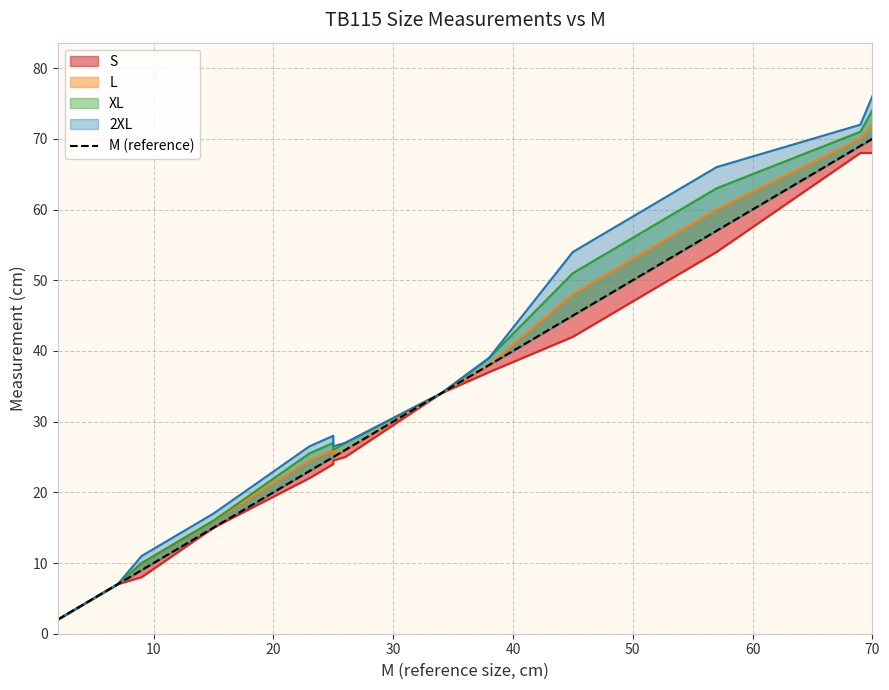

Reading left to right, what are all the values shown in this chart?

2.0	5.5	7.0	9.0	15.0	23.0	25.0	25.0	26.0	34.0	38.0	45.0	47.0	57.0	69.0	70.0